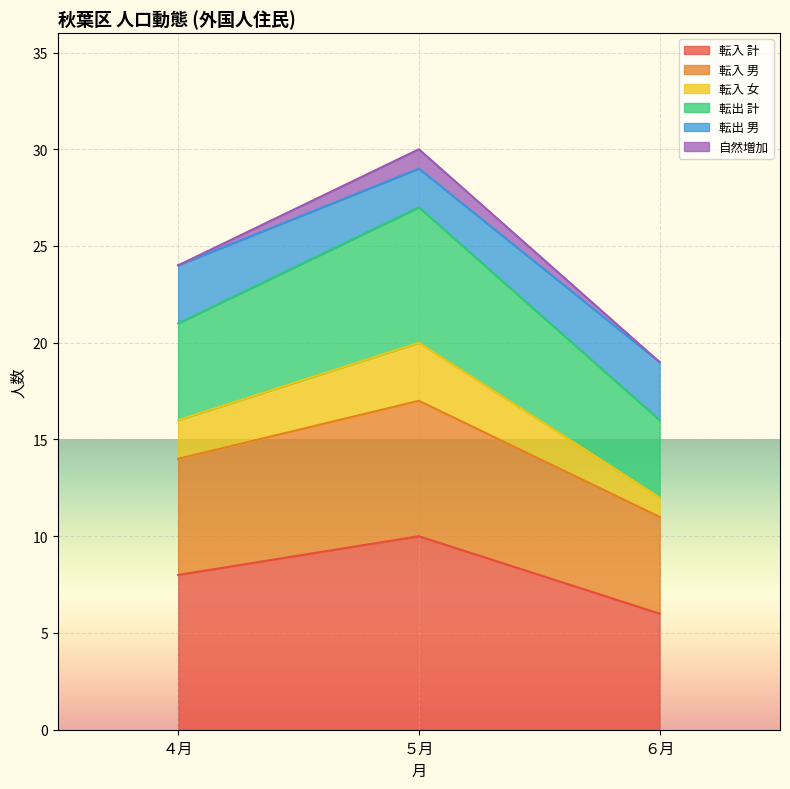

How many 転出 計 values are between 16 and 27?

3